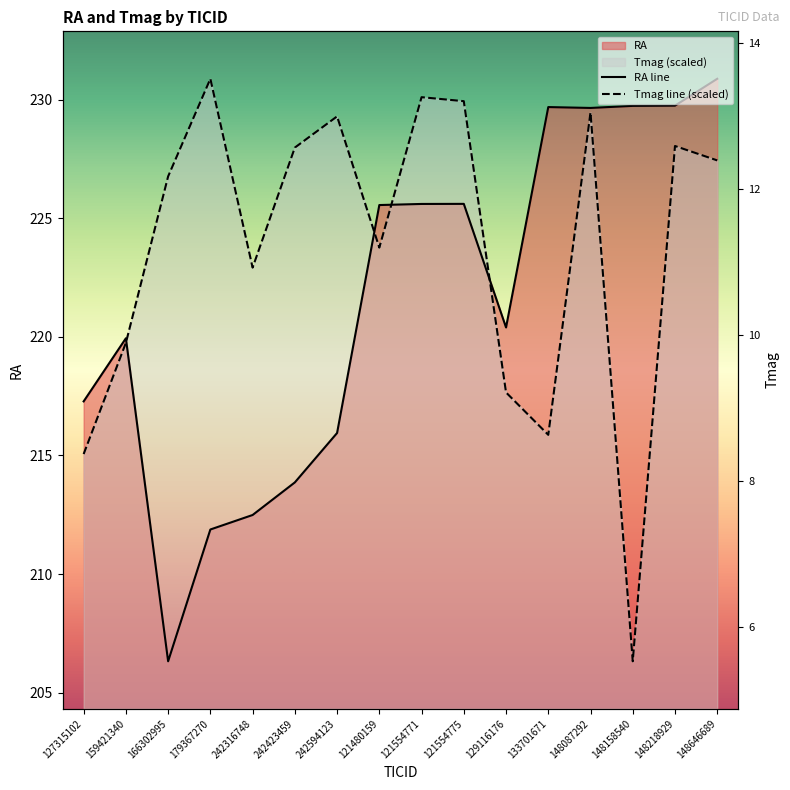

How many lines are shown in the chart?

2